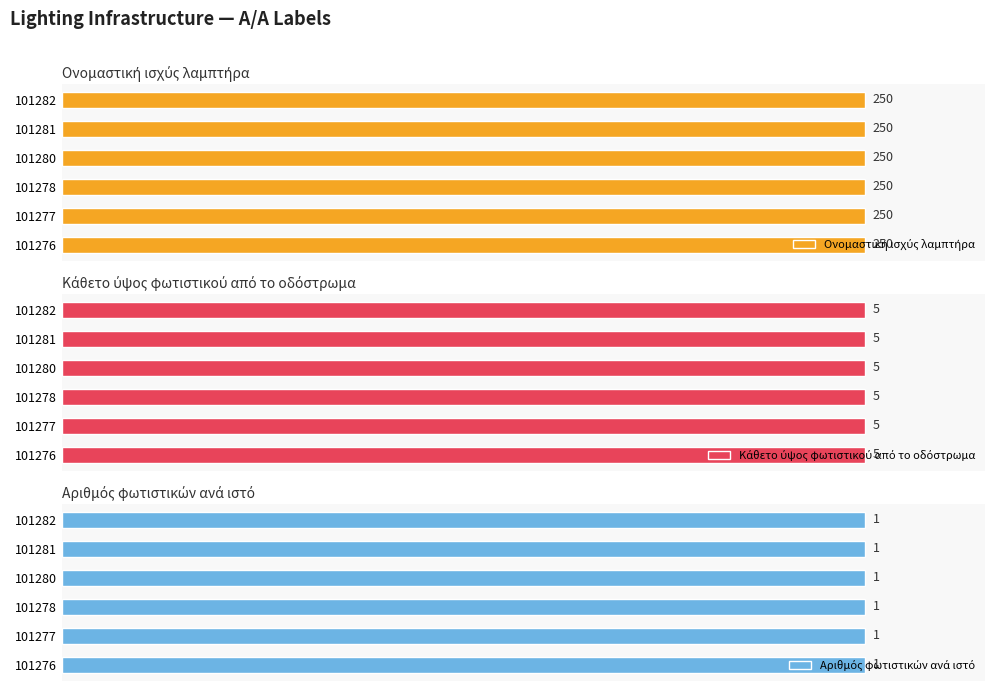

What are all the series names shown in the legend?

Ονομαστική ισχύς λαμπτήρα, Κάθετο ύψος φωτιστικού από το οδόστρωμα, Αριθμός φωτιστικών ανά ιστό